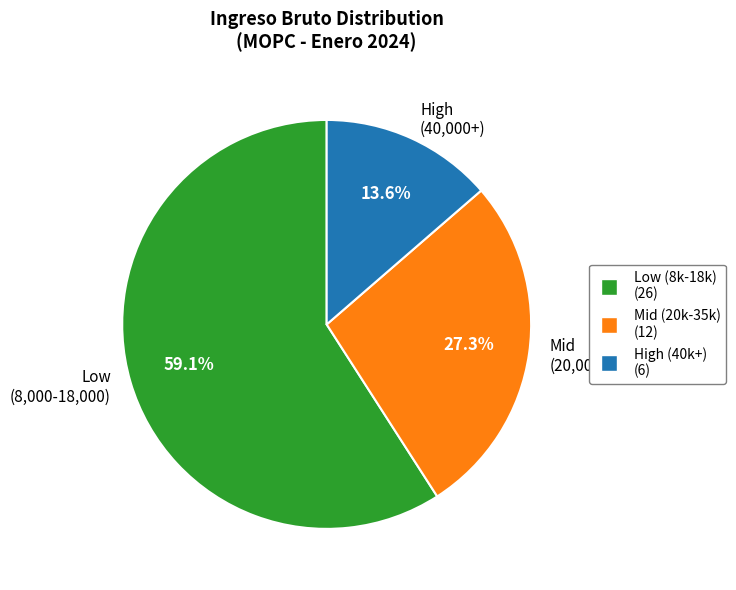

Does Low (8,000-18,000) account for over 50% of the chart?

Yes